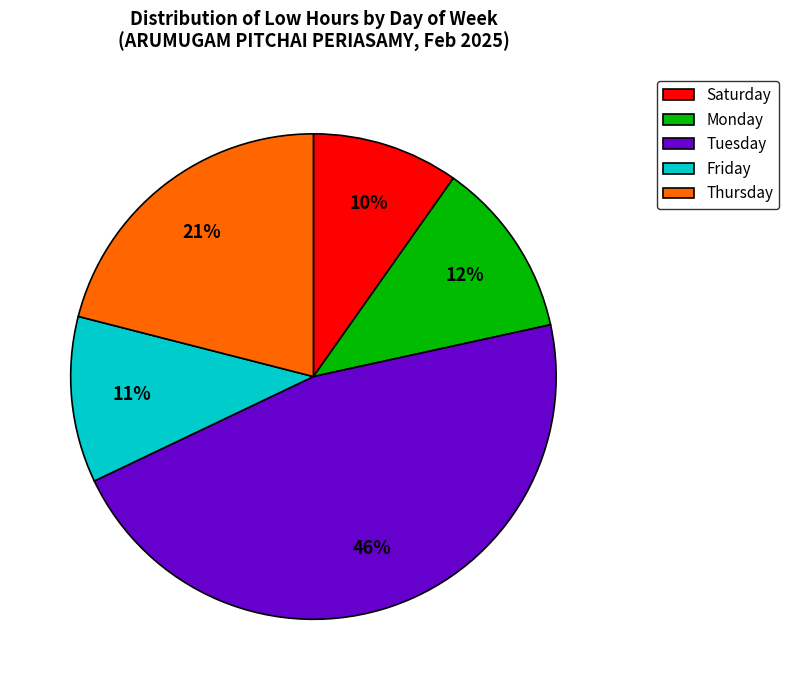

To the nearest percent, what portion does Thursday represent?

21%